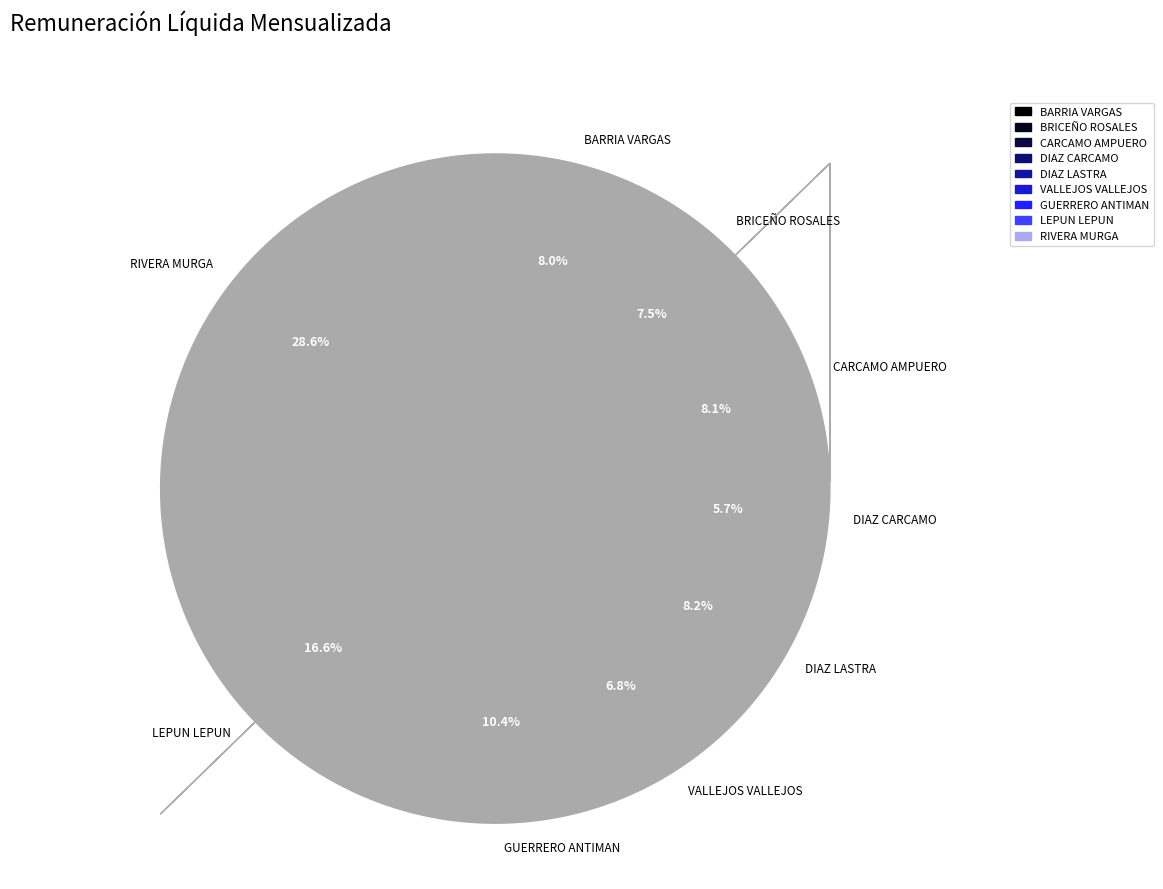

Is there any slice that represents more than half of the pie?

No